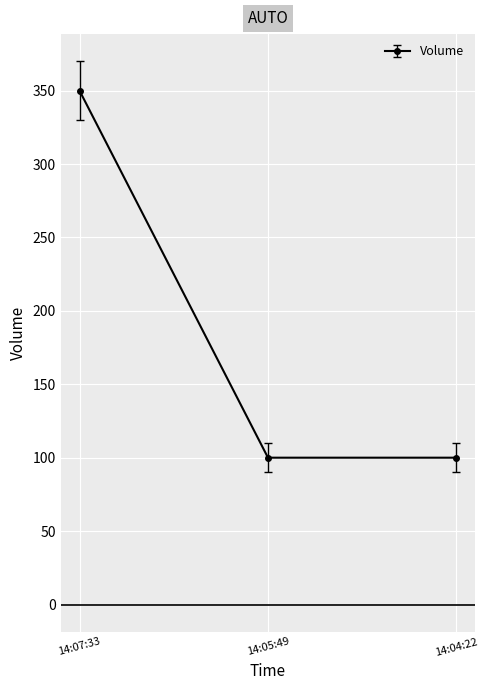

What is the label of the 2nd point from the right?

14:05:49